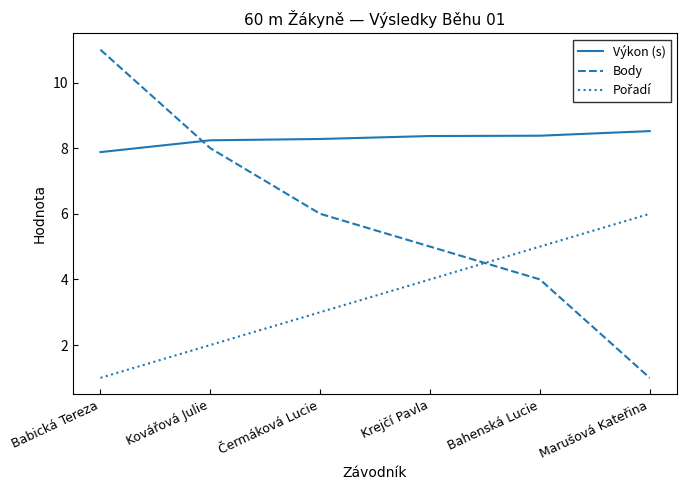

What is the difference between the maximum and minimum values in the Body series?

10.0